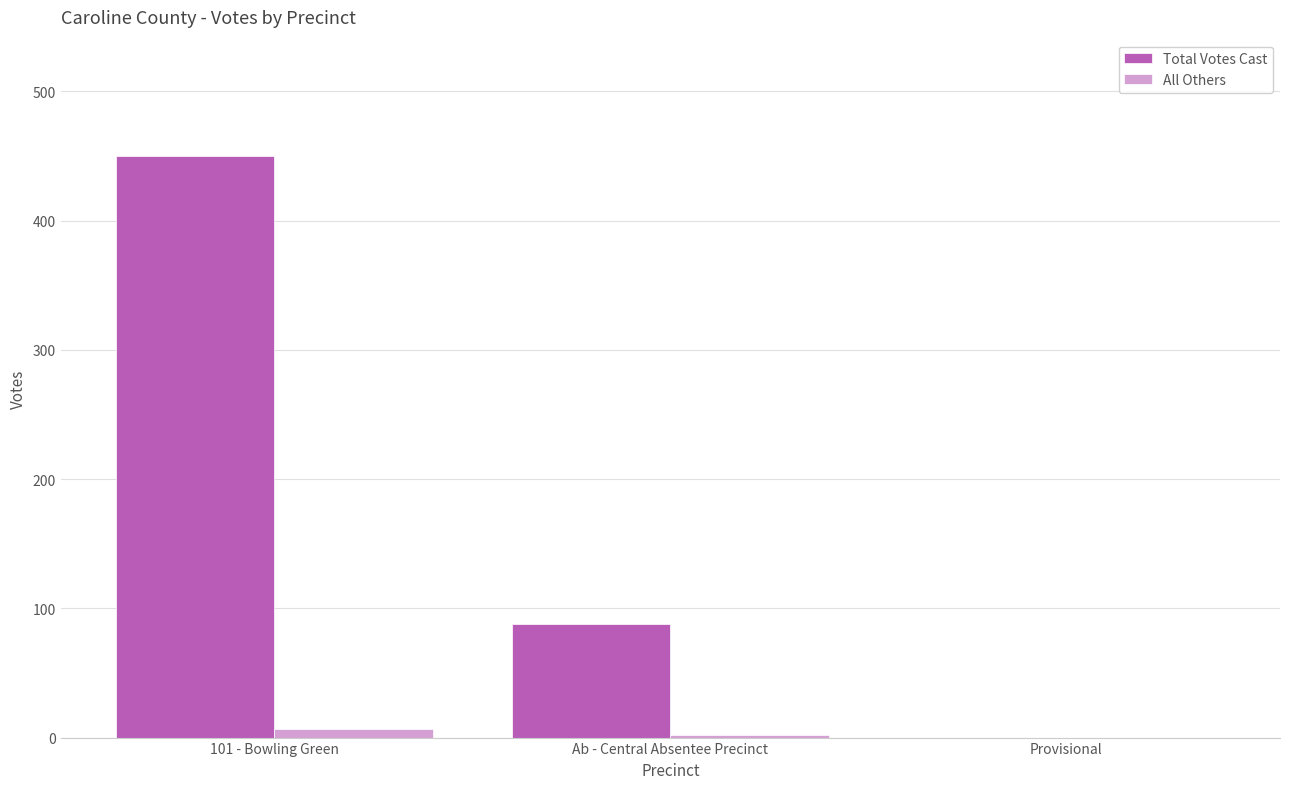

At which label is All Others closest to 3?

Ab - Central Absentee Precinct